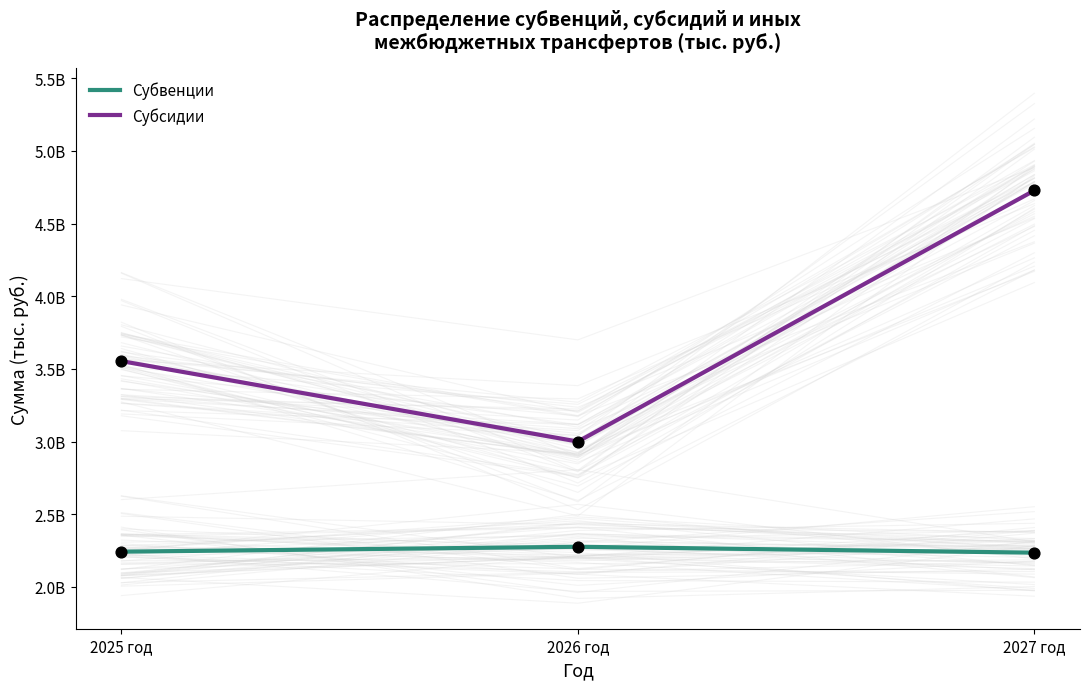

Which series has the largest Y range (max minus min)?

Субсидии